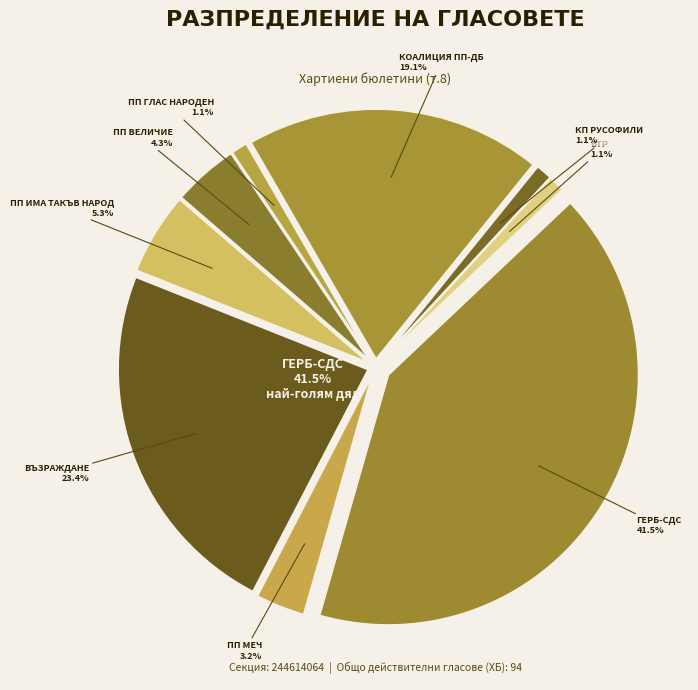

How many slices are in this pie chart?

9